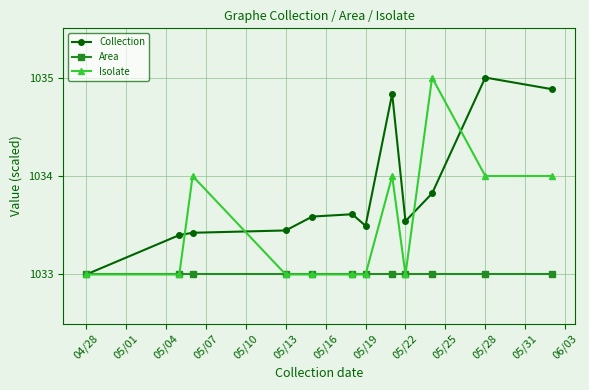

What is the difference between the maximum and second lowest values in the Collection series?

1.6